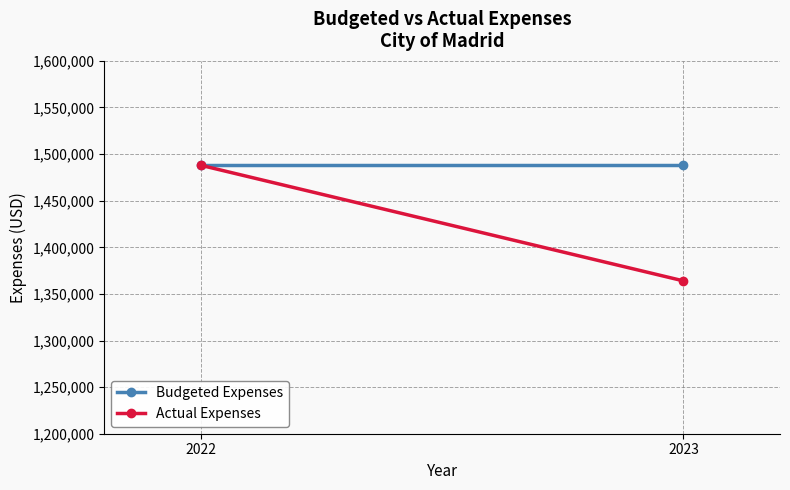

The value of Budgeted Expenses at 2022 is 2439973.5. True or false?

False